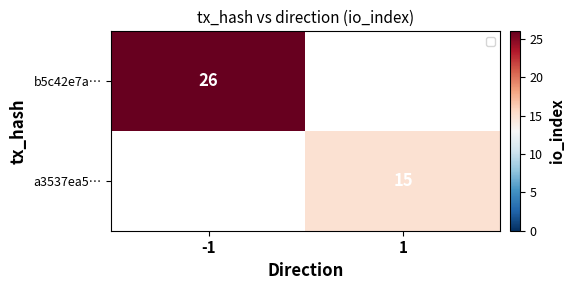

Is it true that a3537ea5… equals 26 at 1?

False